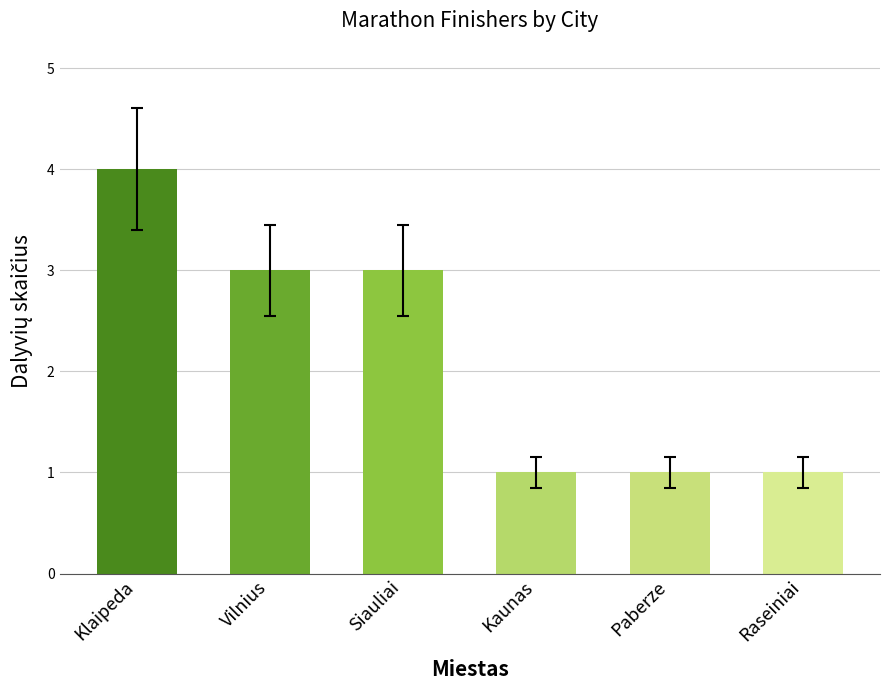

What value does the data have at Kaunas?

1